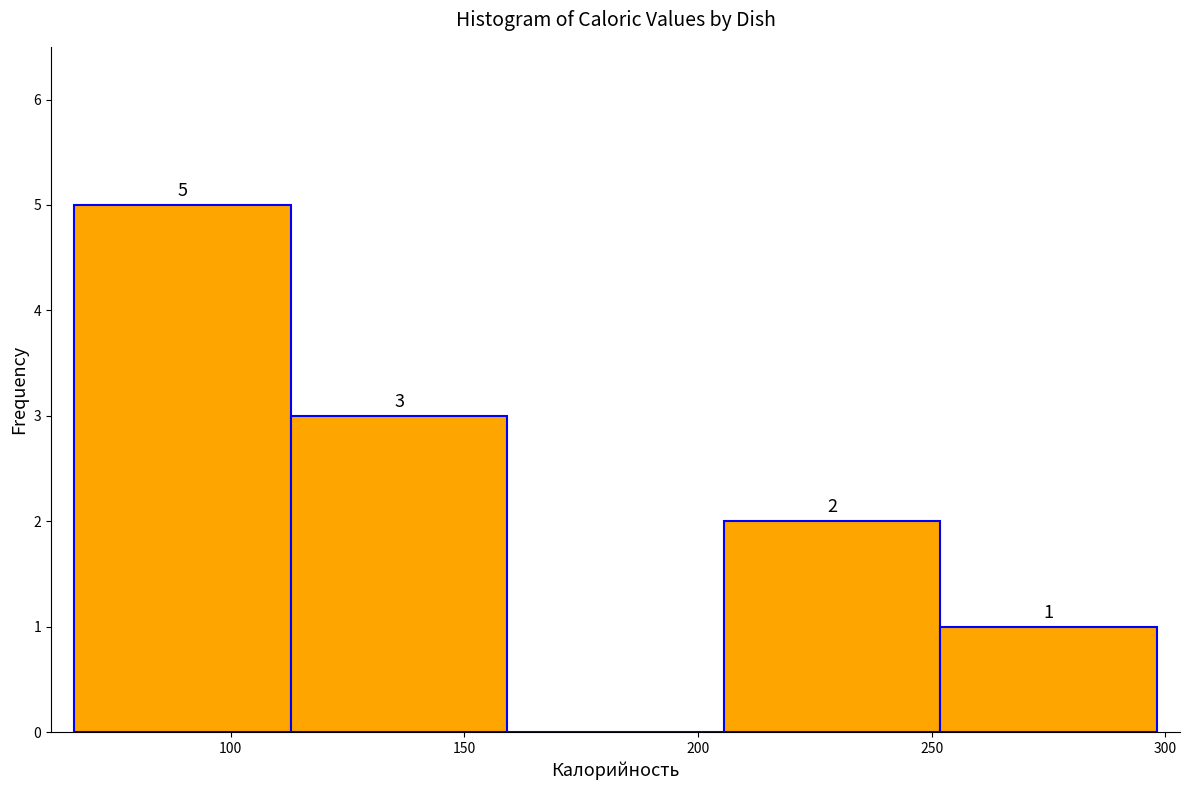

Which range on the x-axis has the tallest bar?

65 to 115